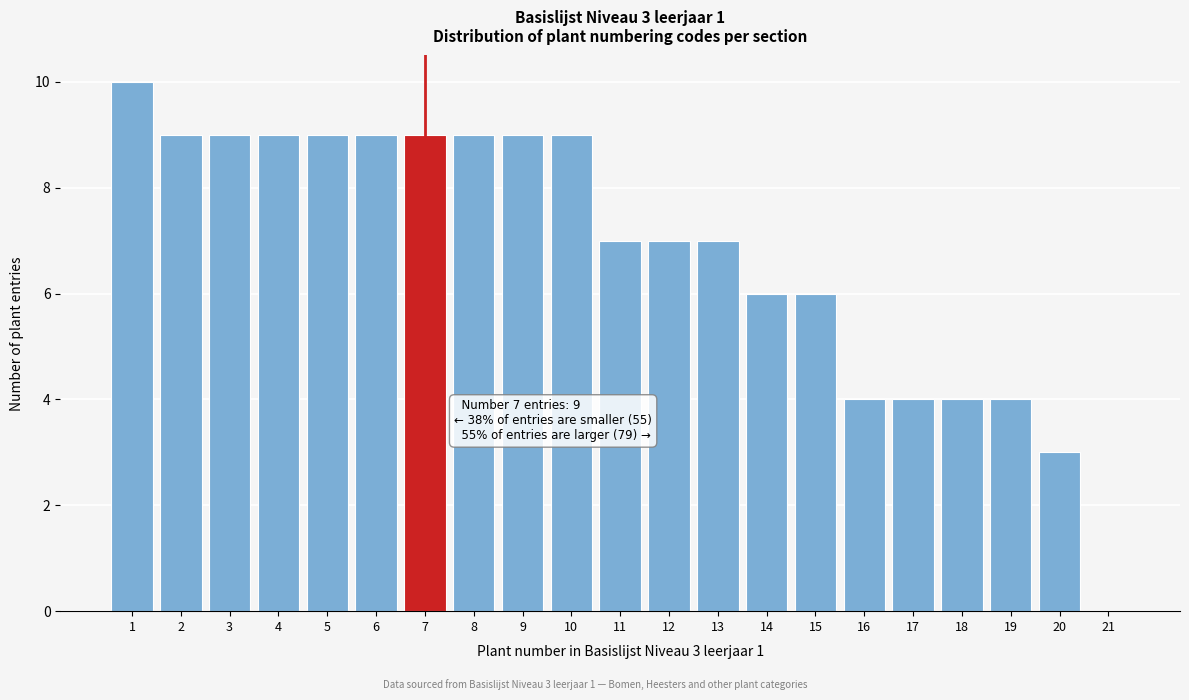

Reading left to right, what are all the values shown in this chart?

1=10	2=9	3=9	4=9	5=9	6=9	7=9	8=9	9=9	10=9	11=7	12=7	13=7	14=6	15=6	16=4	17=4	18=4	19=4	20=3	21=0